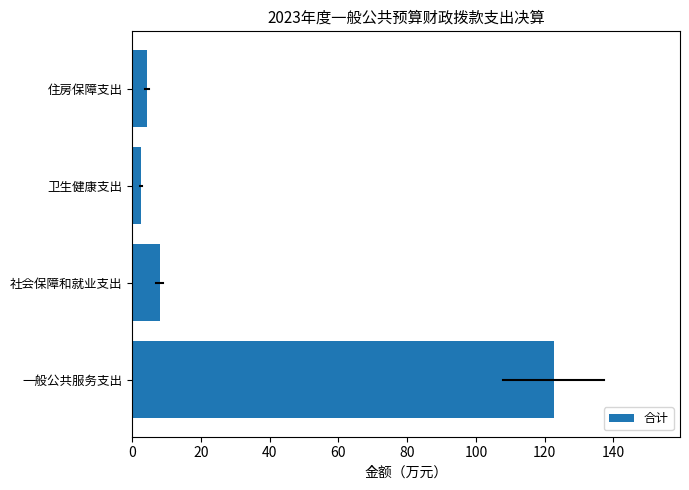

The value at 一般公共服务支出 is 75.1. True or false?

False